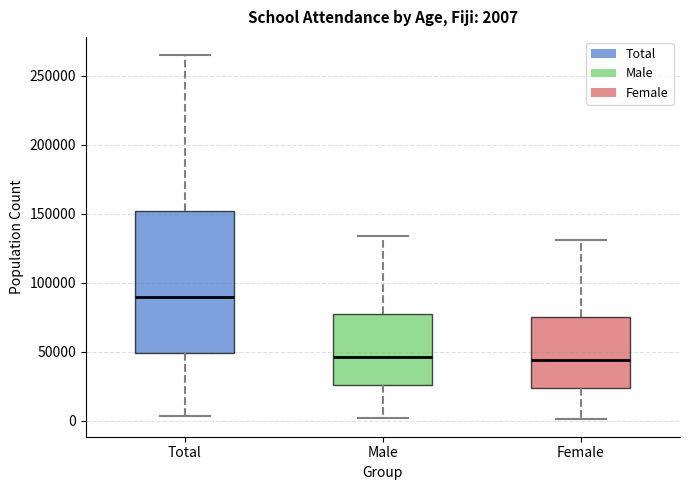

Which box is the tallest, from its lower edge to its upper edge?

Total